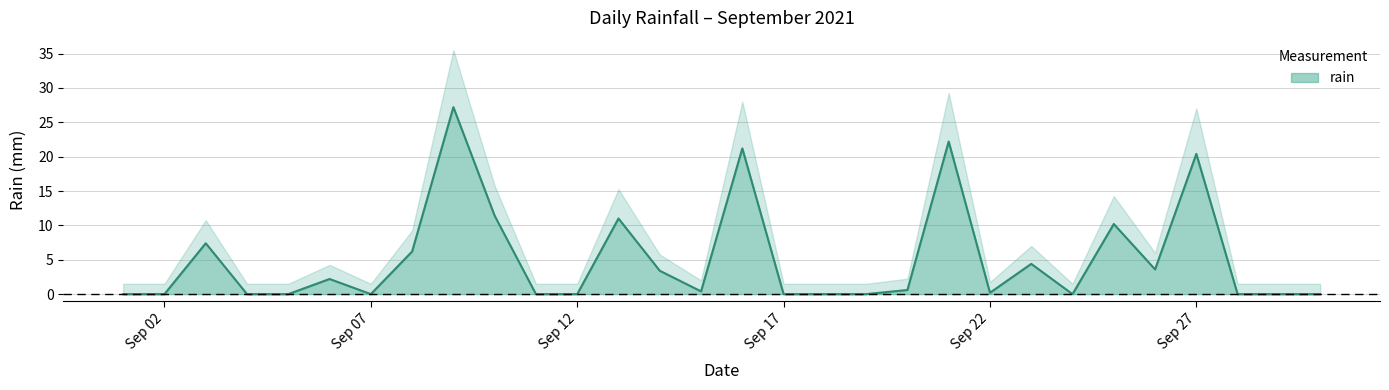

At which label is the value closest to 13?

2021-09-10